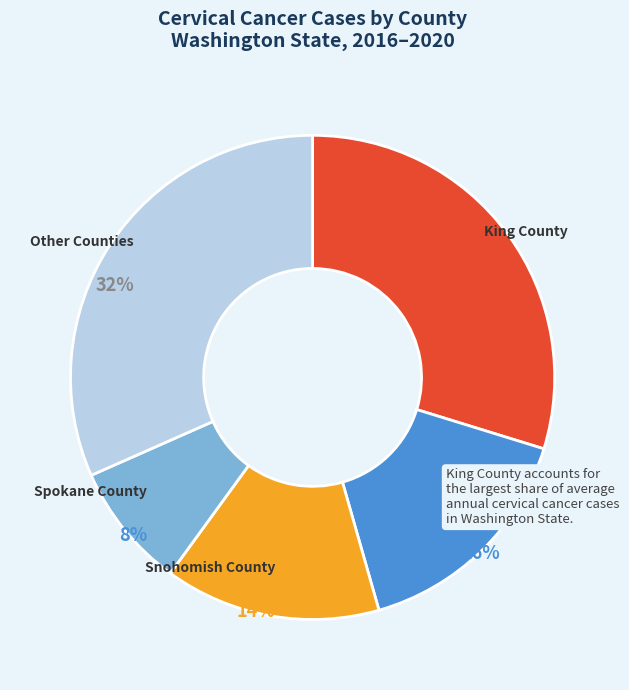

Approximately how many times larger is the value at Pierce County compared to Other Counties?

0.5